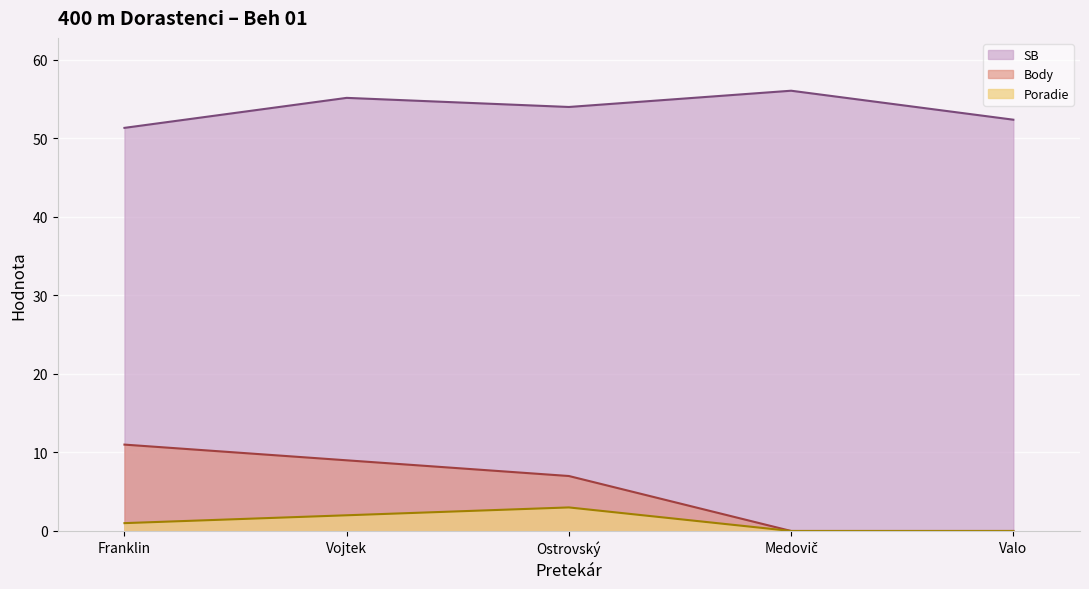

Which series has the largest range (max minus min)?

Body